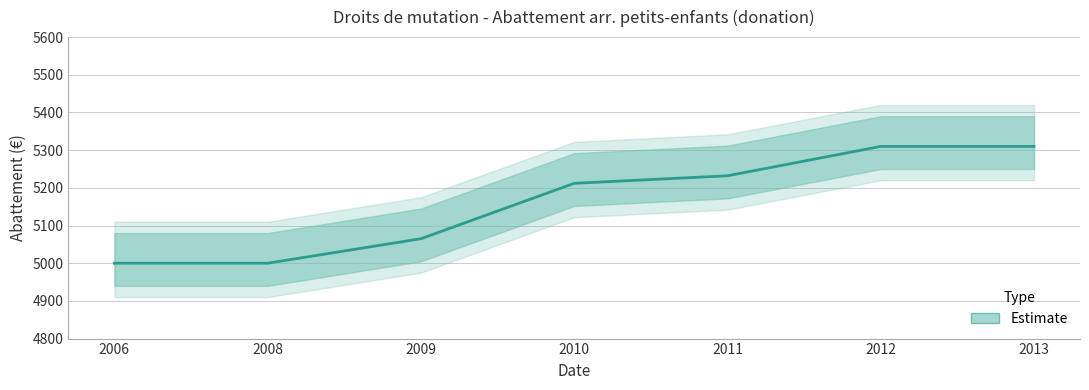

True or false: the data shows 5232 at 2011.

True